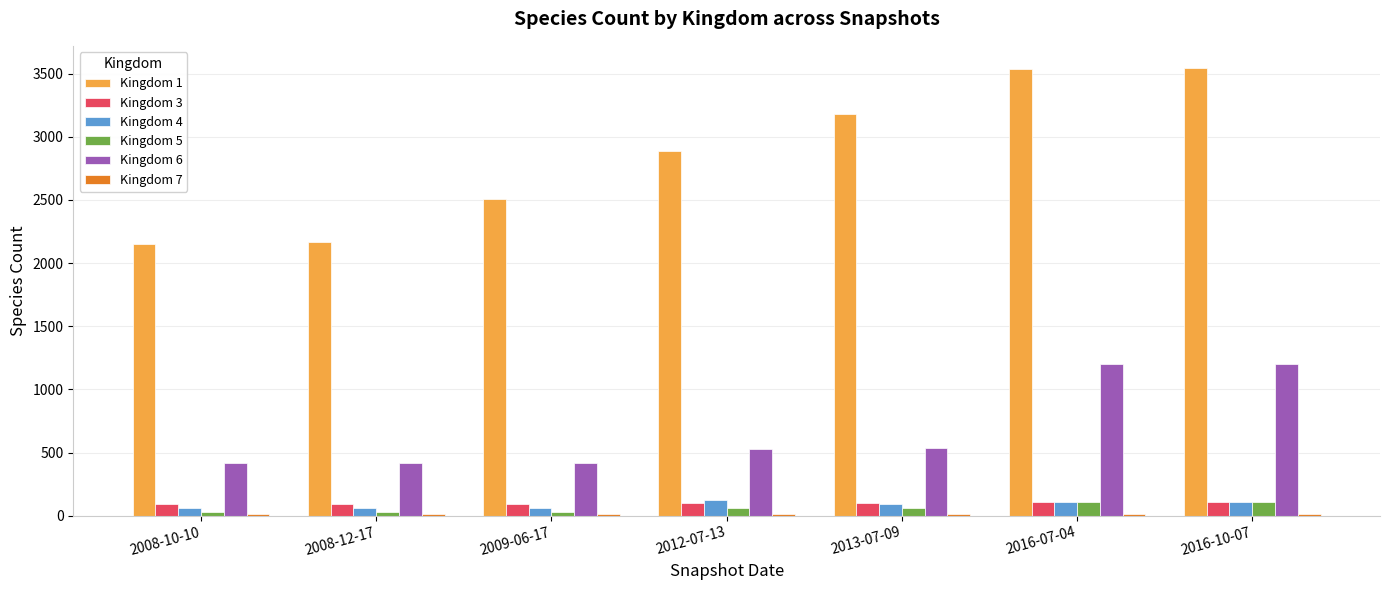

Which series changed the most between 2013-07-09 and 2016-07-04?

Kingdom 6